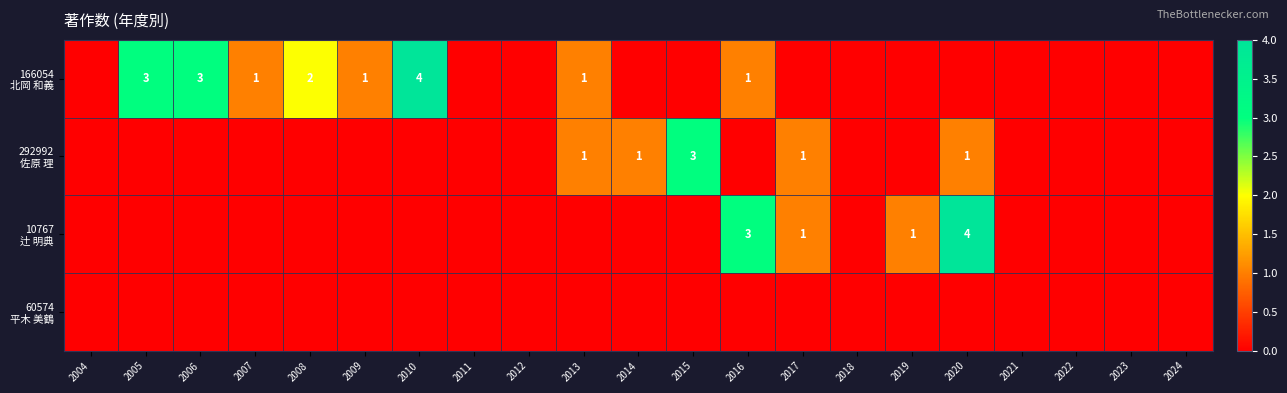

At which label is 60574 平木 美鶴 closest to 0?

2004